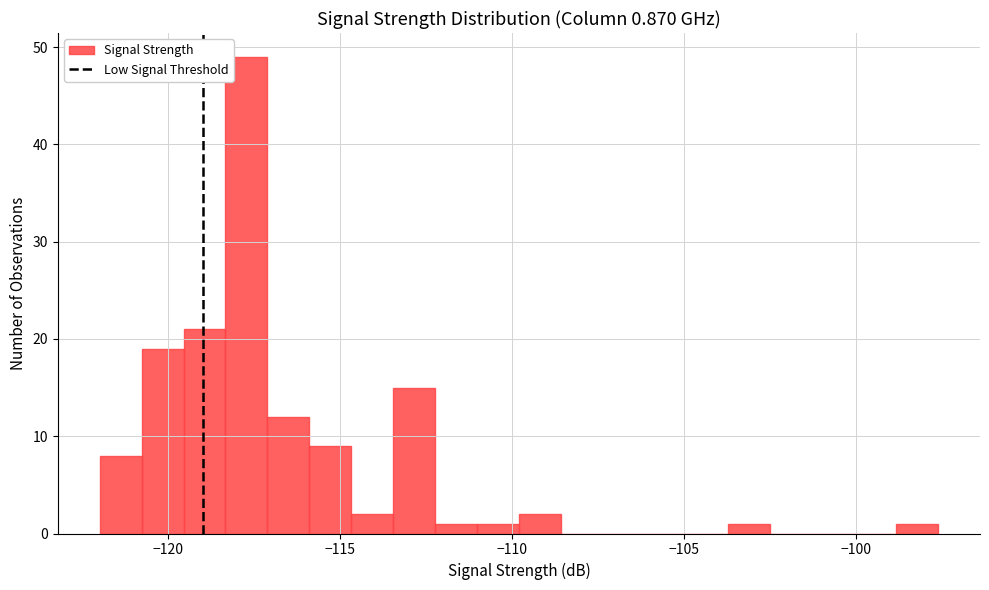

Around what value on the x-axis is the tallest bar? Give the approximate position of its centre, as read against the axis.

-117.5